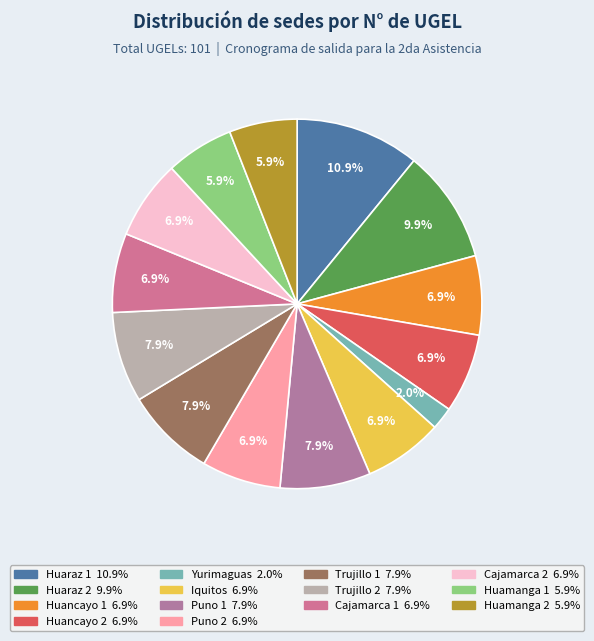

Count the number of slices in the pie.

14